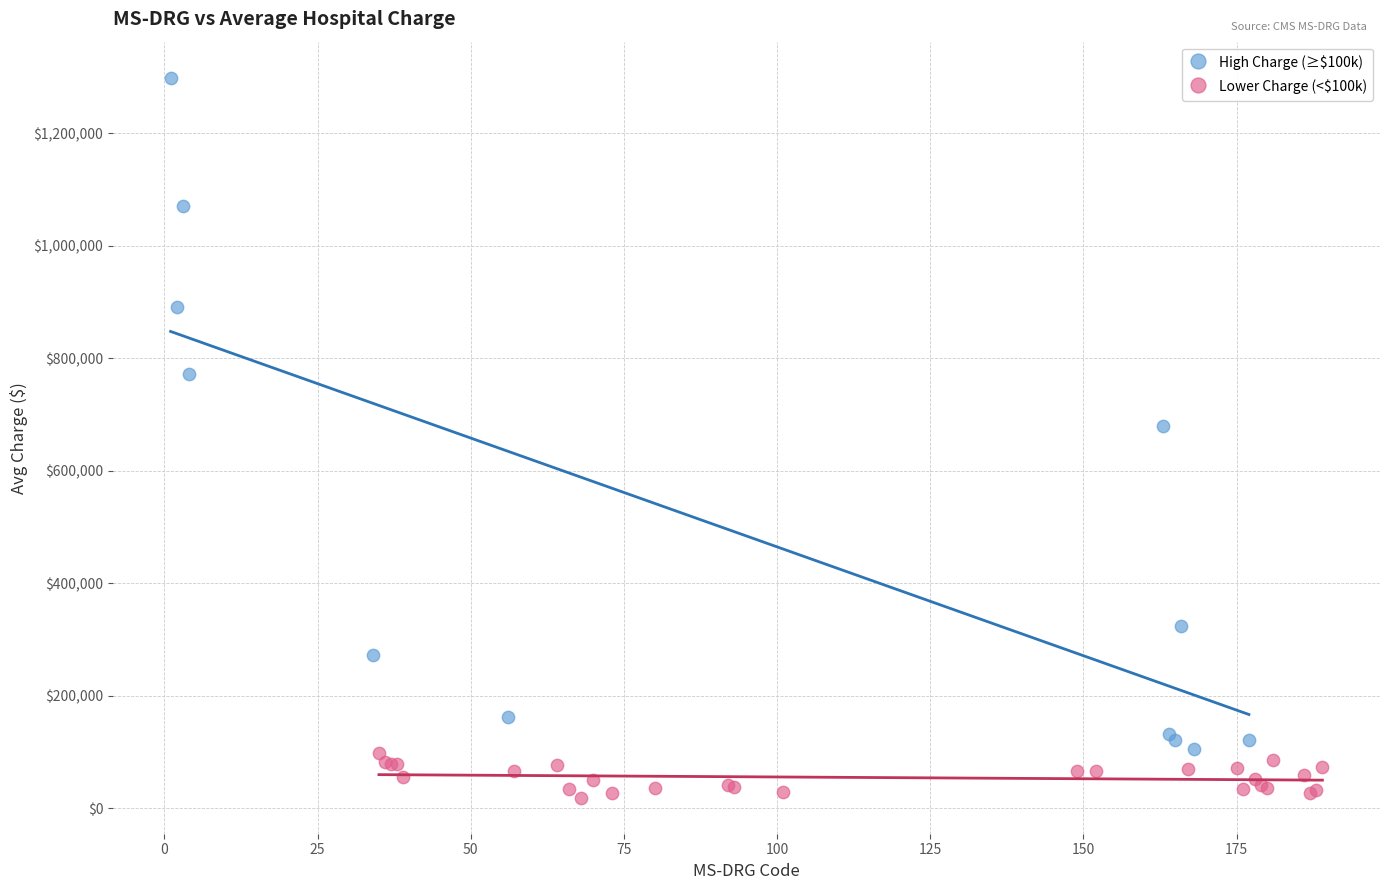

Which series contains the highest Y value?

High Charge (≥$100k)